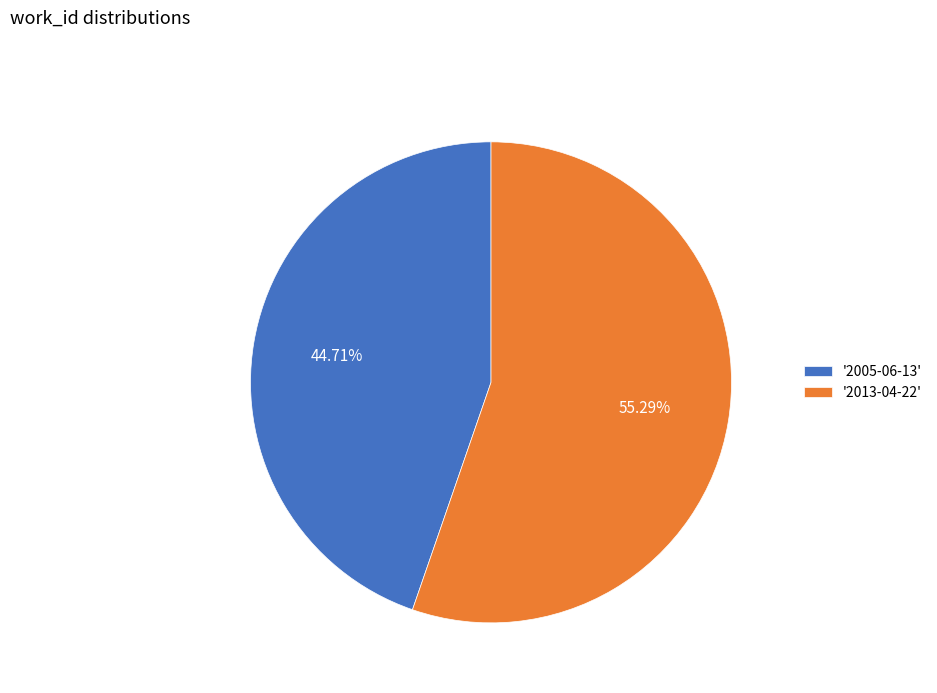

How many segments does this pie chart have?

2